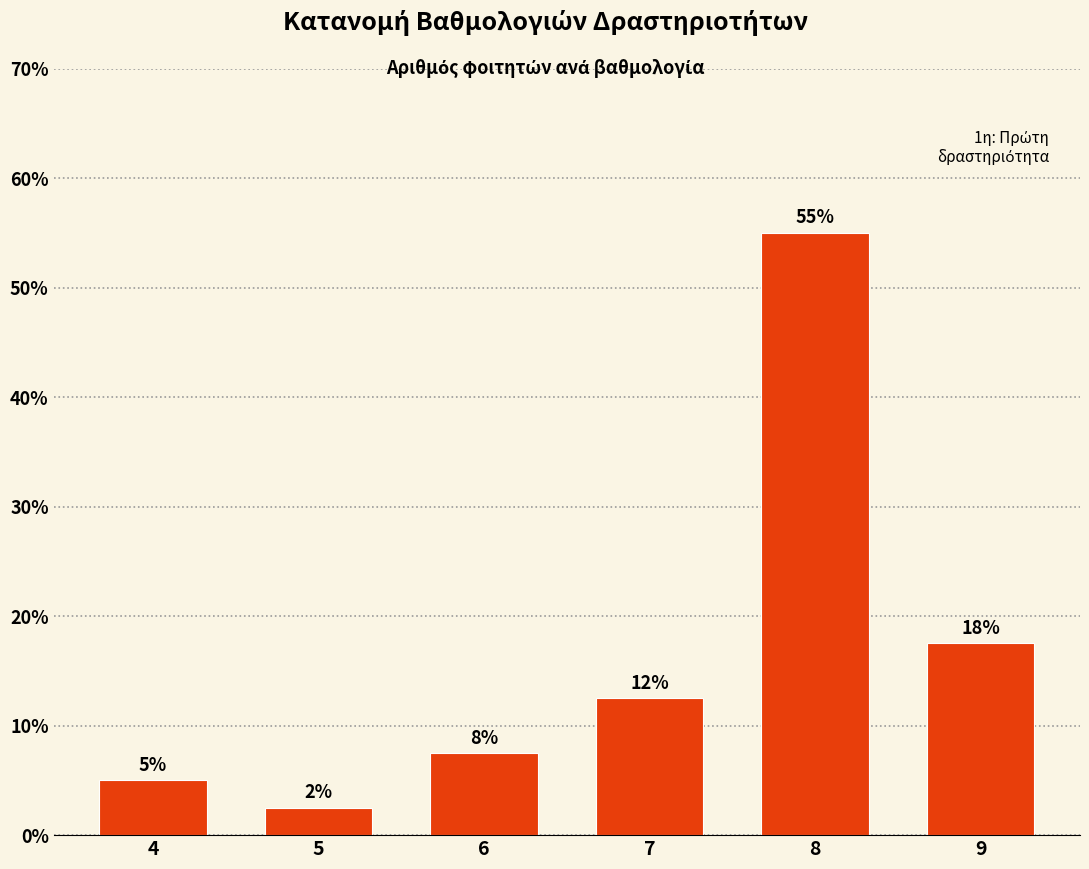

Rank the categories by value from highest to lowest.

8, 9, 7, 6, 4, 5